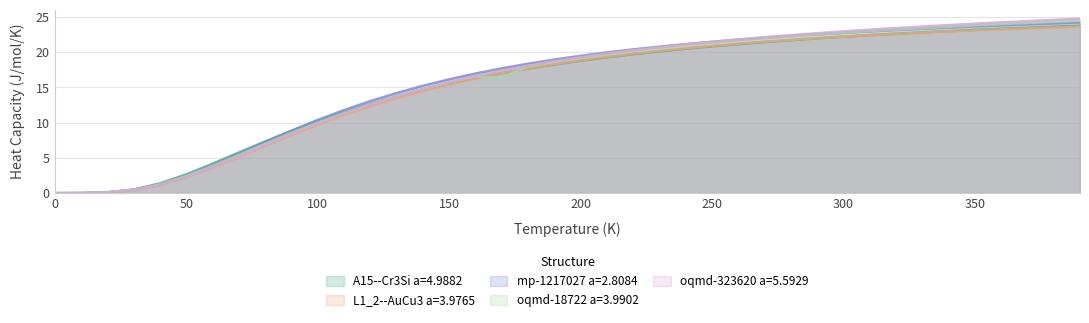

Is it true that oqmd-18722 a=3.9902 equals 0.0 at 0?

True